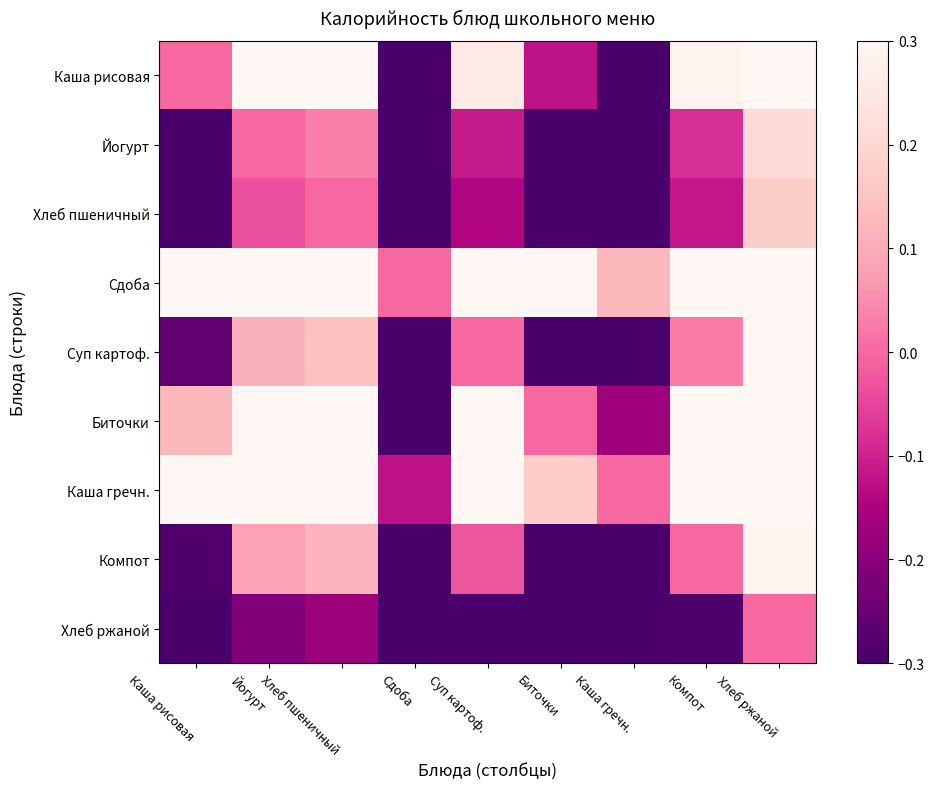

Which series has the widest spread of values?

Каша рисовая